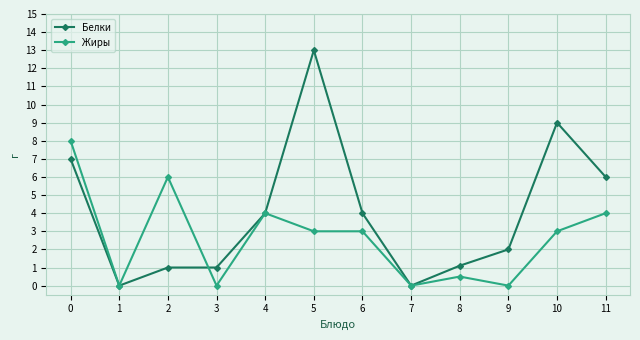

Which series has the largest total across all categories?

Белки